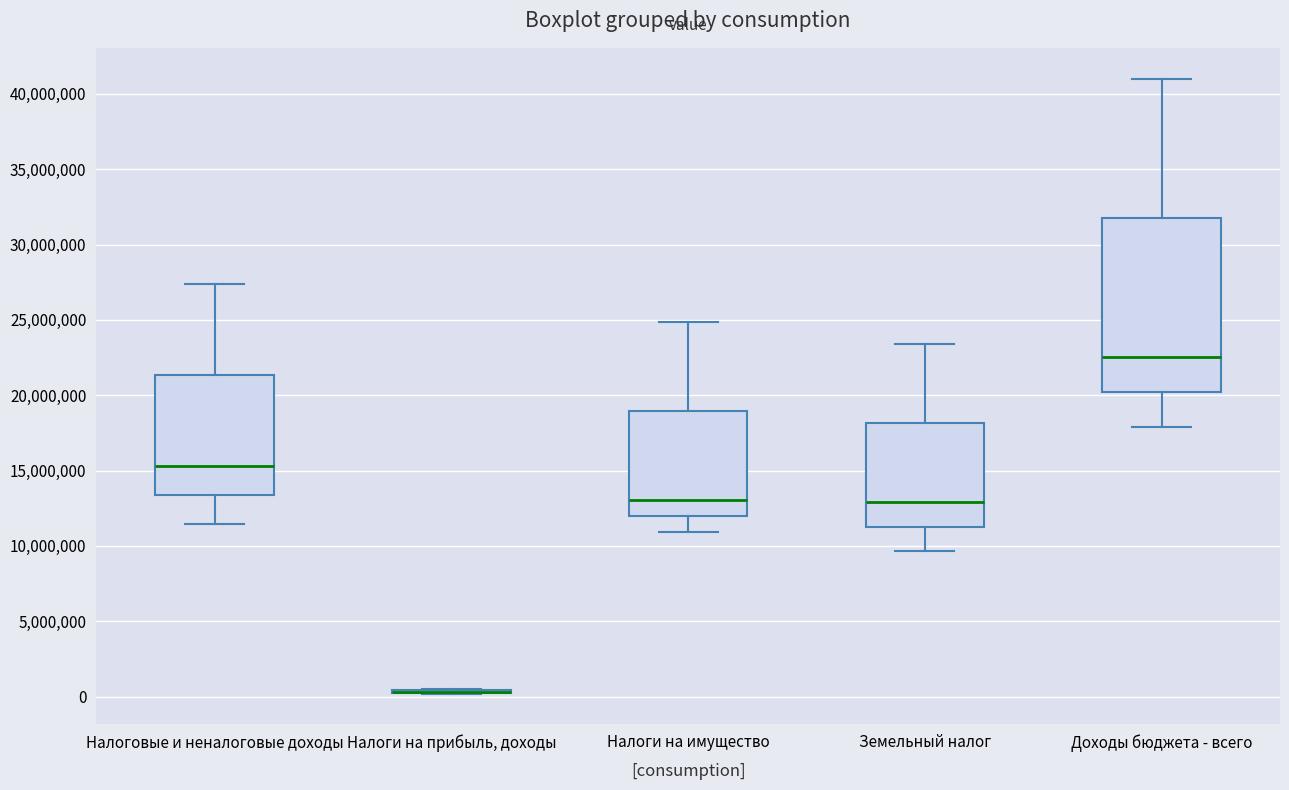

Reading left to right, read every box against the y-axis: the position of its median line, the range the box covers, and the ends of its whiskers. The values are not printed on the chart, so give them approximately, as read against the axis.

Налоговые и неналоговые доходы: median 15500000, box 13500000 to 21500000, whiskers 11500000 to 27500000
Налоги на прибыль, доходы: box collapsed to a line at 500000, whiskers 0 to 500000
Налоги на имущество: median 13000000, box 12000000 to 19000000, whiskers 11000000 to 25000000
Земельный налог: median 13000000, box 11500000 to 18000000, whiskers 9500000 to 23500000
Доходы бюджета - всего: median 22500000, box 20000000 to 32000000, whiskers 18000000 to 41000000